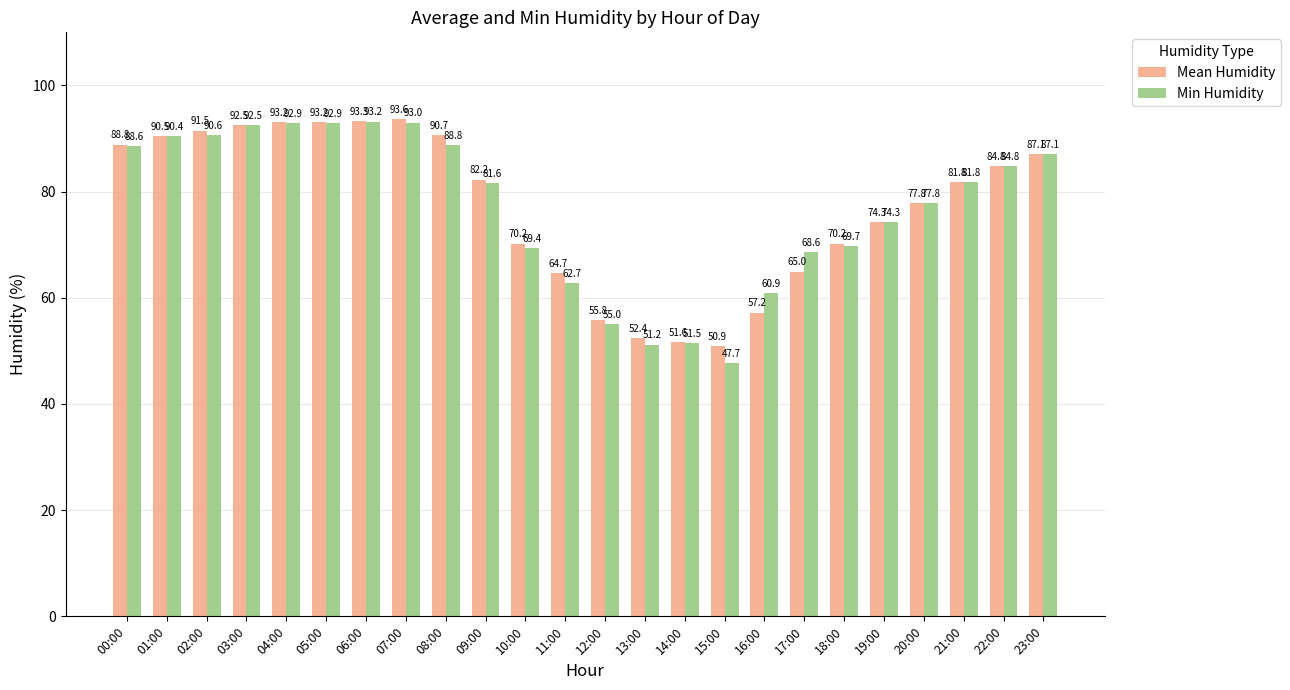

Is it true that Mean Humidity equals 30.0 at 14:00?

False